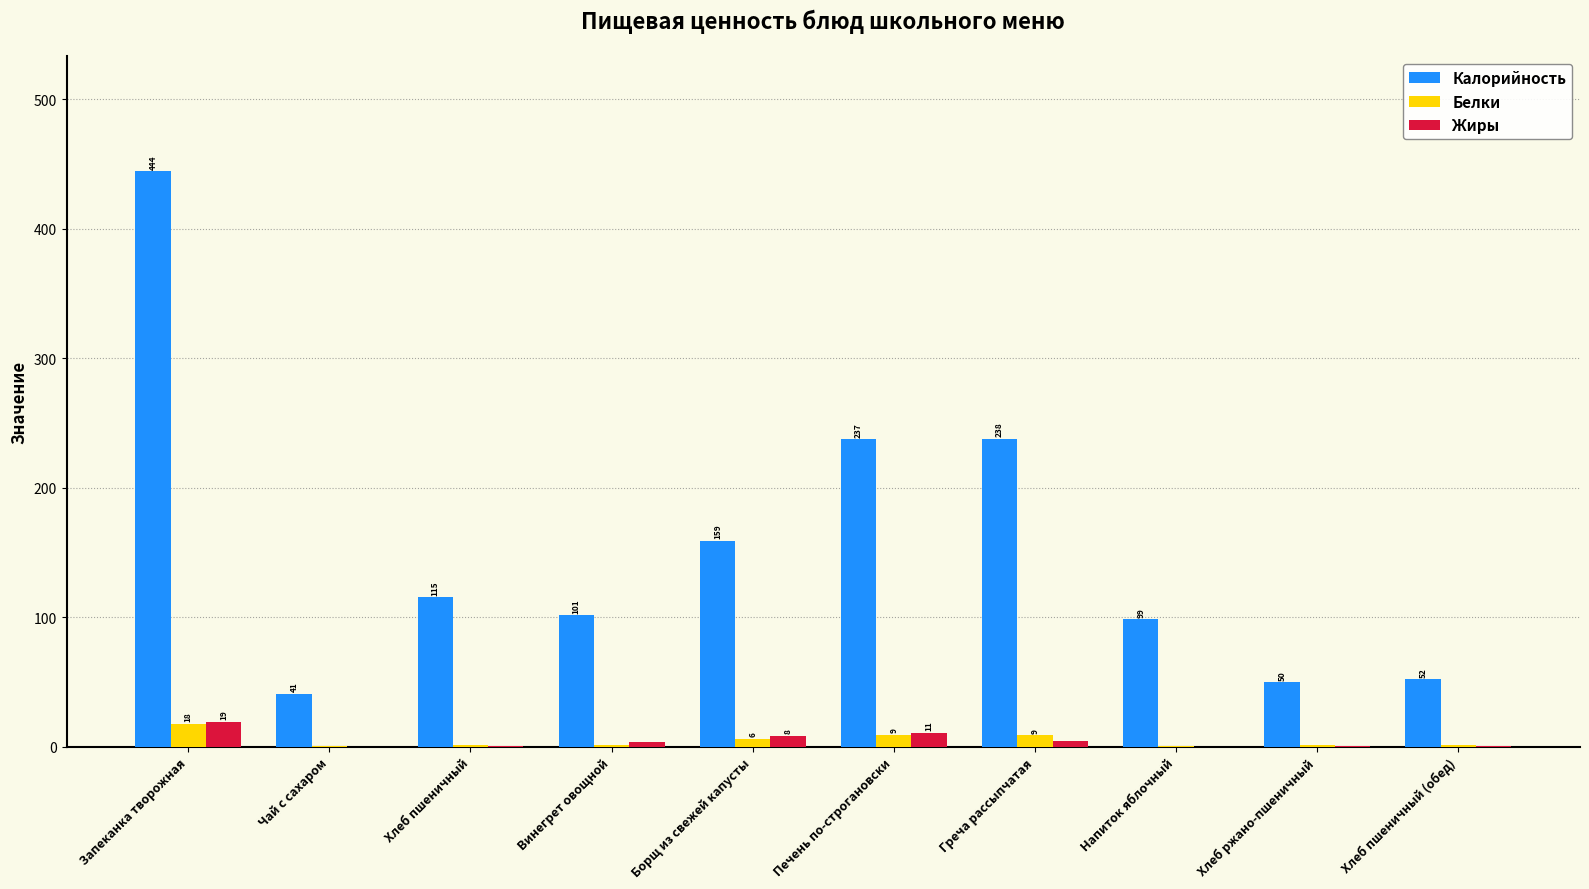

Which series has the widest spread of values?

Калорийность